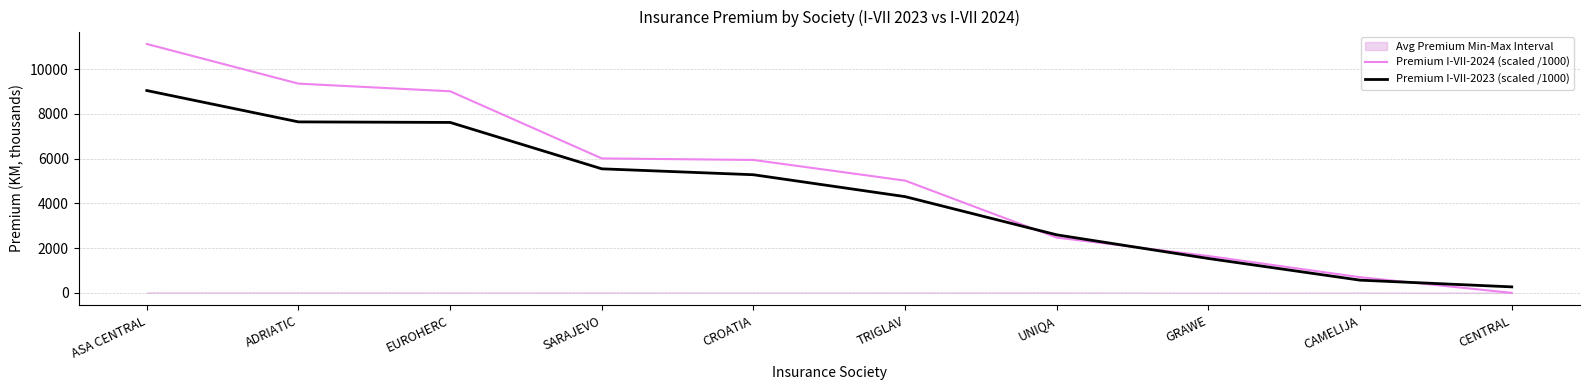

Which category has the lowest value in the Premium I-VII-2023 (scaled /1000) series?

CENTRAL